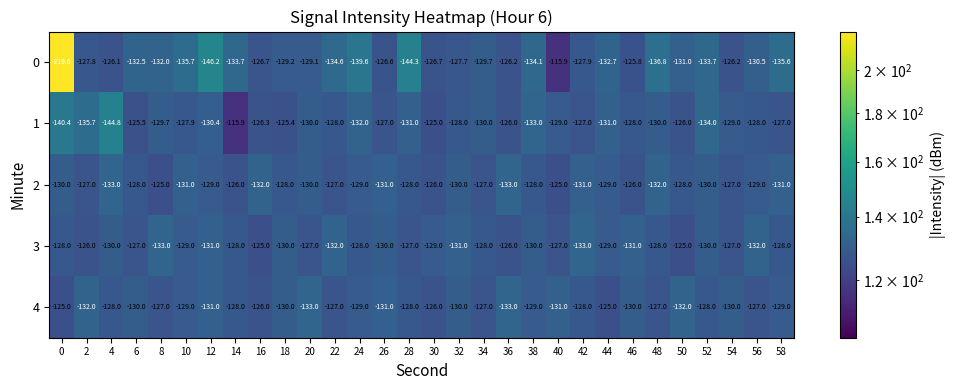

How many 4 values are between -130 and -127?

19